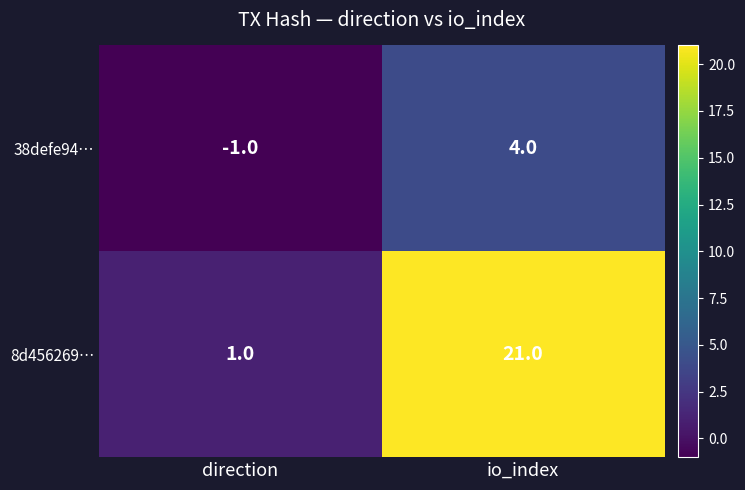

At which category does the chart reach its peak across all series?

io_index